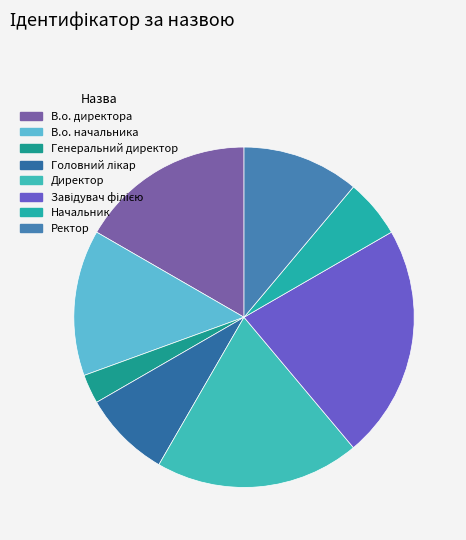

True or false: Завідувач філією accounts for 22% of the total.

True